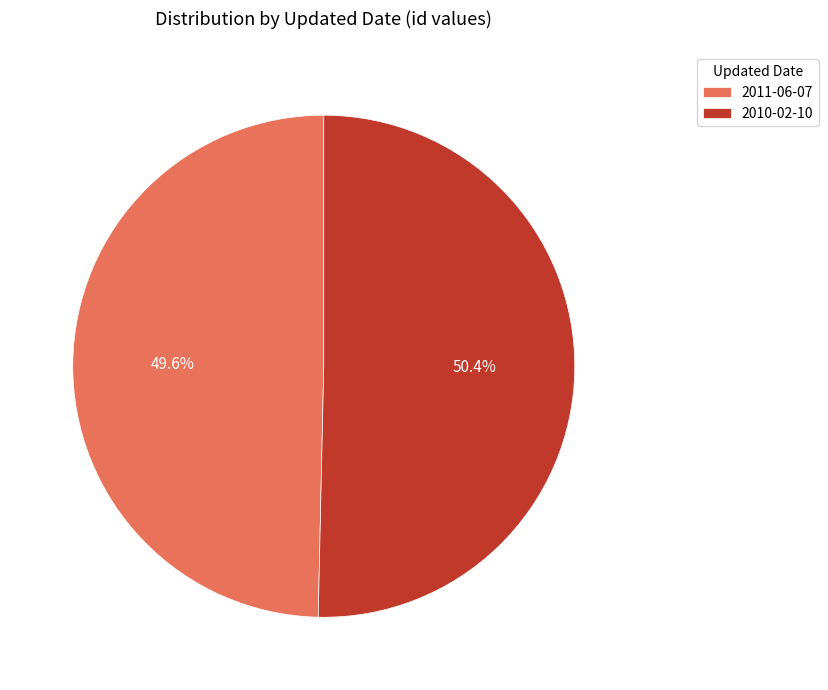

Which category accounts for the majority?

2010-02-10